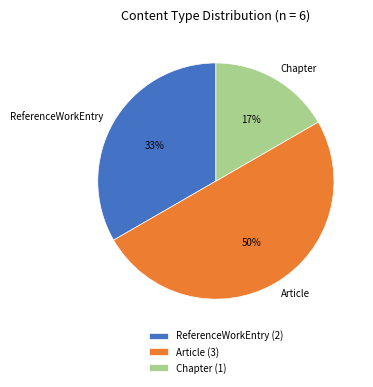

True or false: ReferenceWorkEntry accounts for 22% of the total.

False